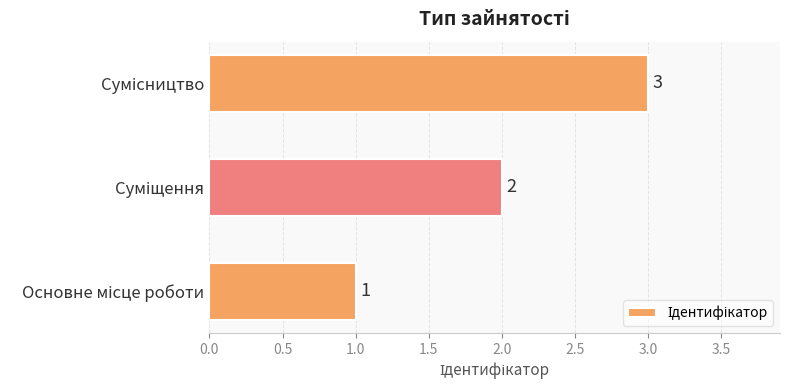

What is the maximum value shown in the chart?

3